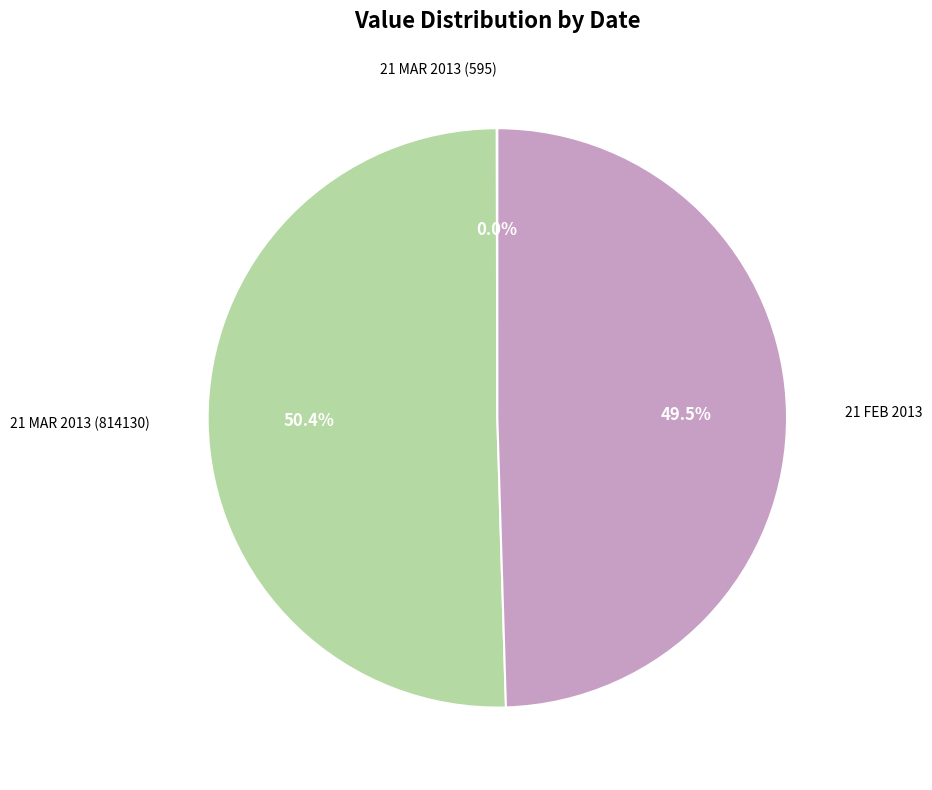

Does any single category account for the majority?

Yes